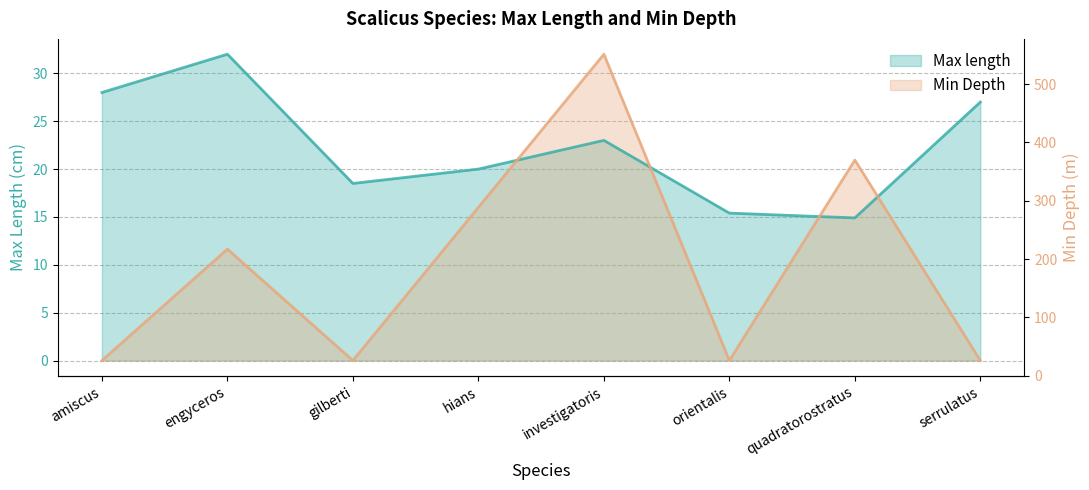

How many distinct data groups are displayed?

2